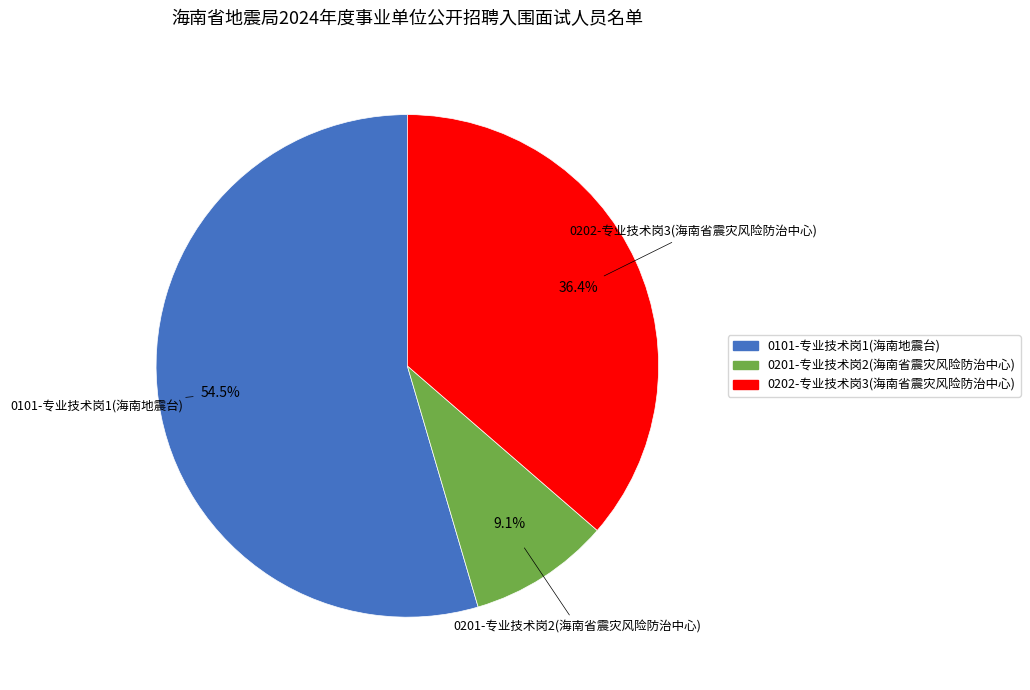

Count the number of slices in the pie.

3